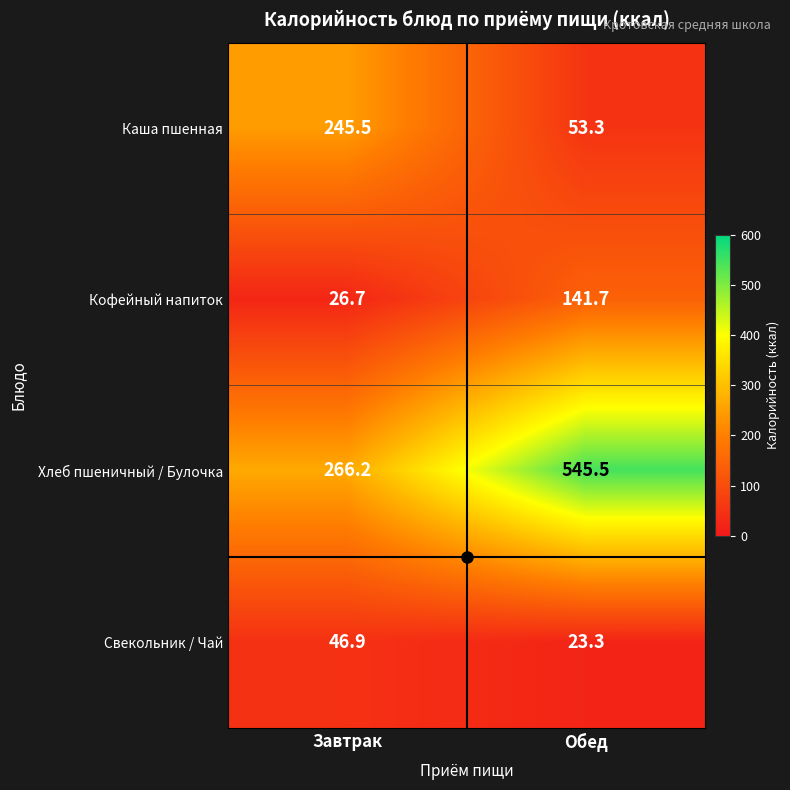

How many categories are shown in the chart?

2